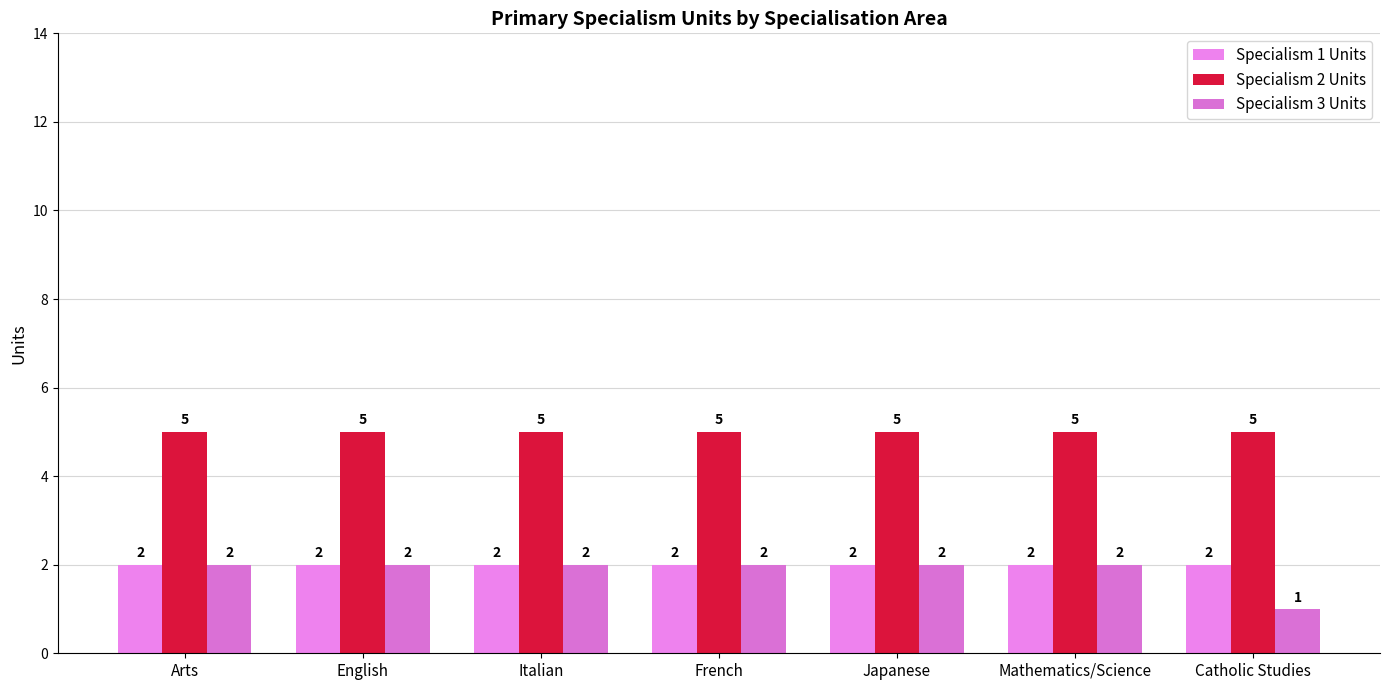

How many bars are there in each group?

3